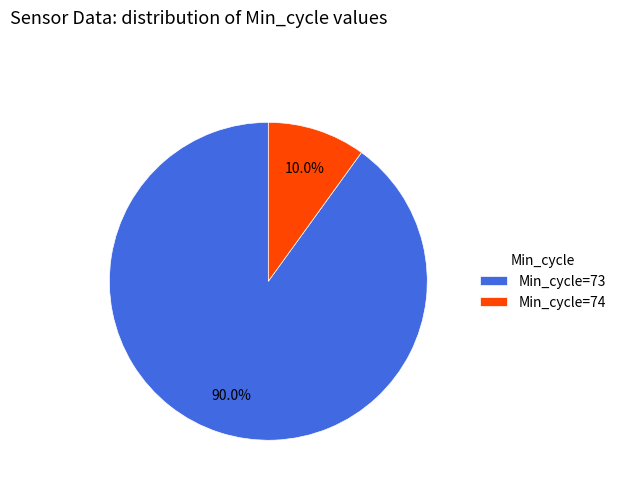

How many slices are in this pie chart?

2